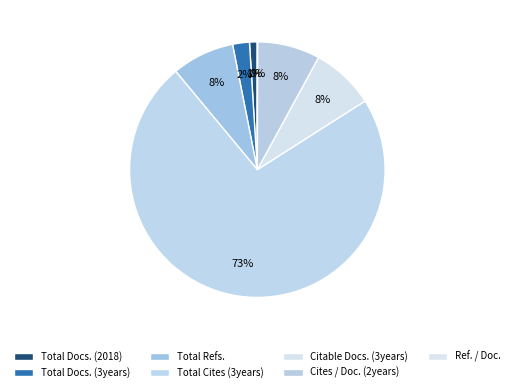

True or false: Total Docs. (2018) accounts for 1% of the total.

True